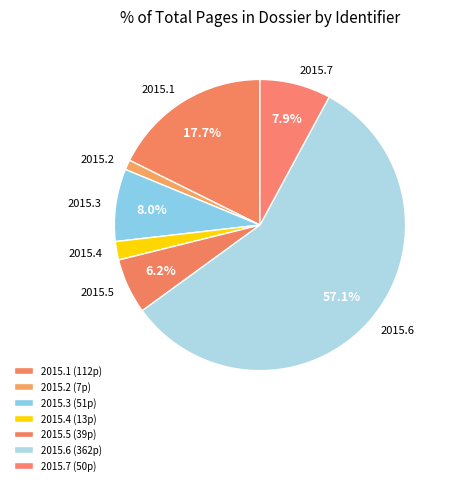

Between 2015.2 and 2015.3, which is larger?

2015.3